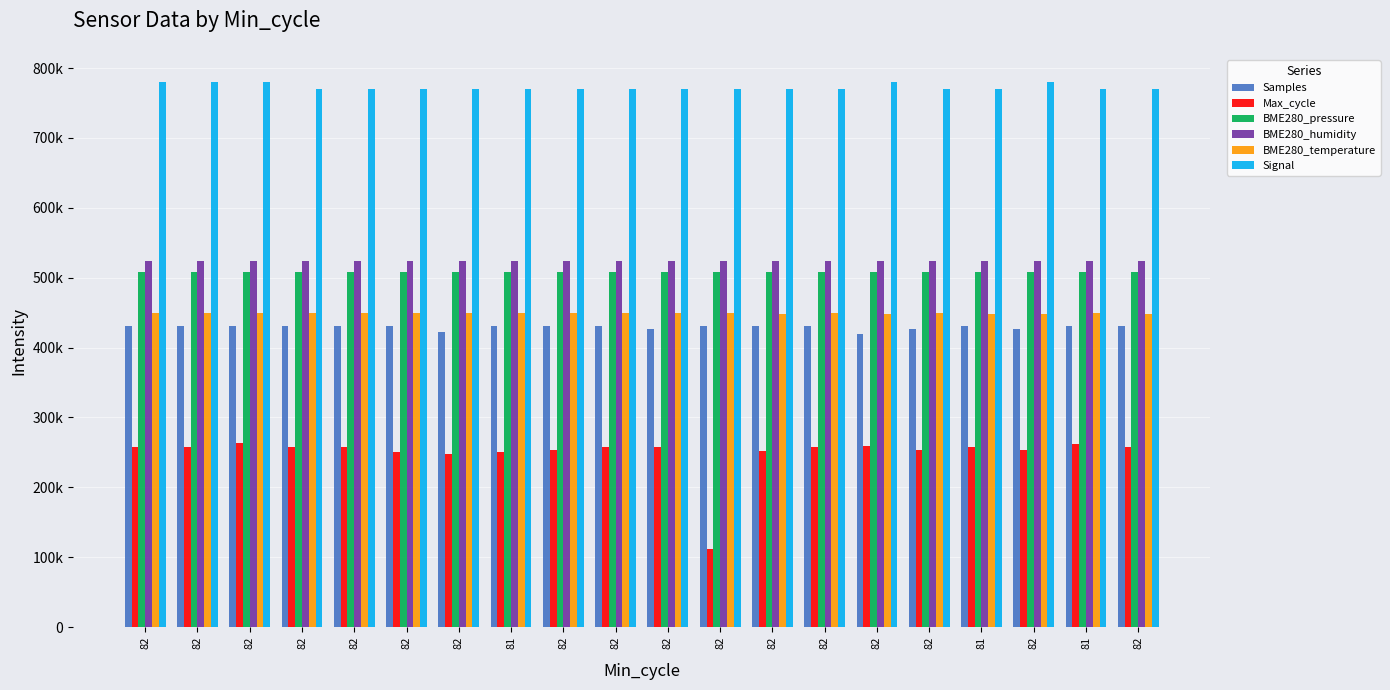

What is the label of the 13th bar from the right?

81